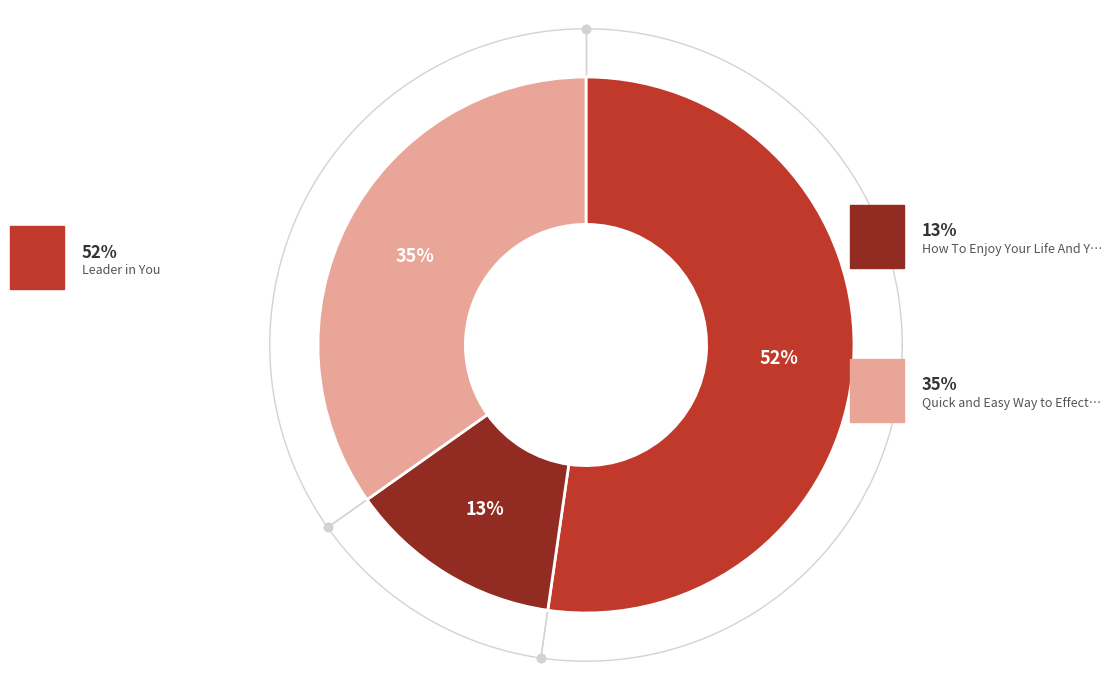

Which category has the biggest portion of the pie?

Leader in You